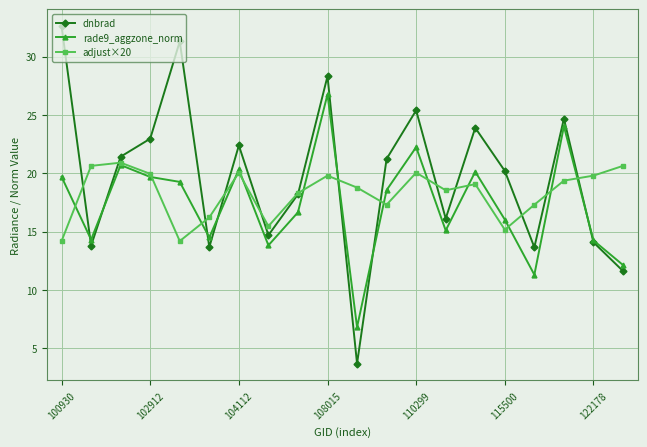

Which series has the largest range (max minus min)?

dnbrad